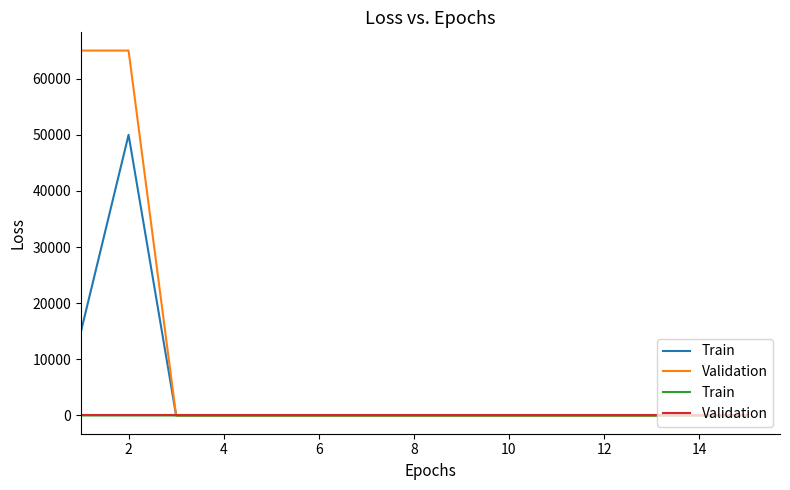

Which series changed the most between 4 and 8?

Train